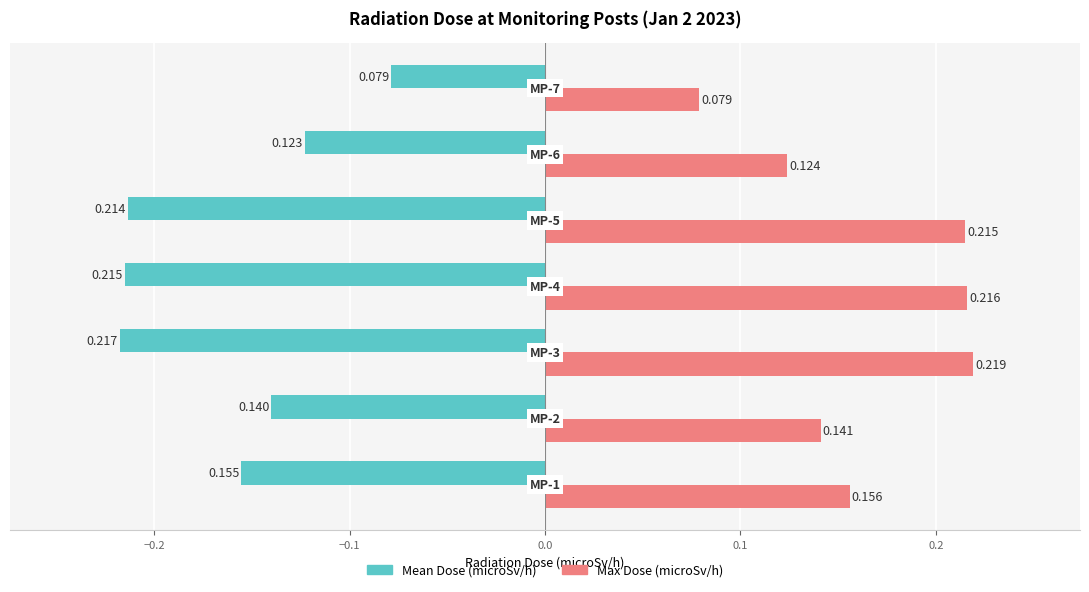

How many data points does each series have?

7